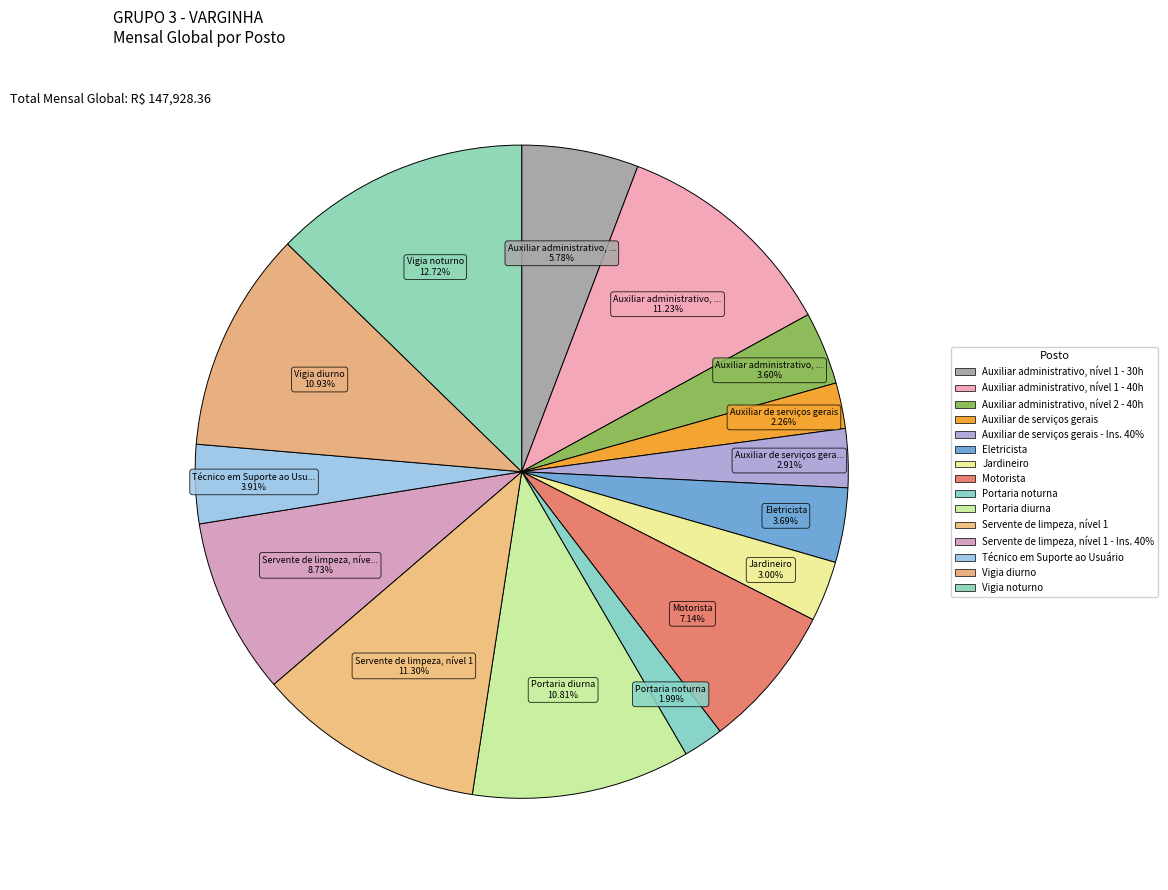

How many slices are in this pie chart?

15